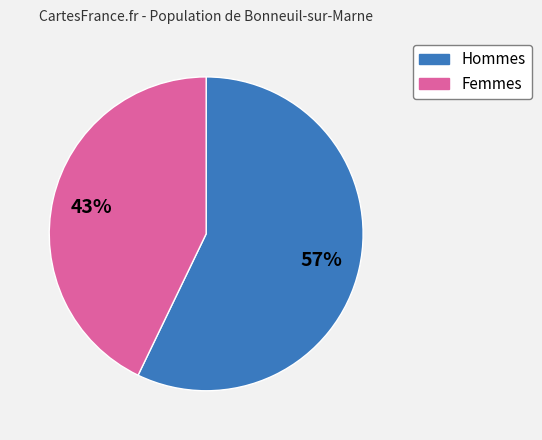

To the nearest percent, what percentage of the pie is Femmes?

43%